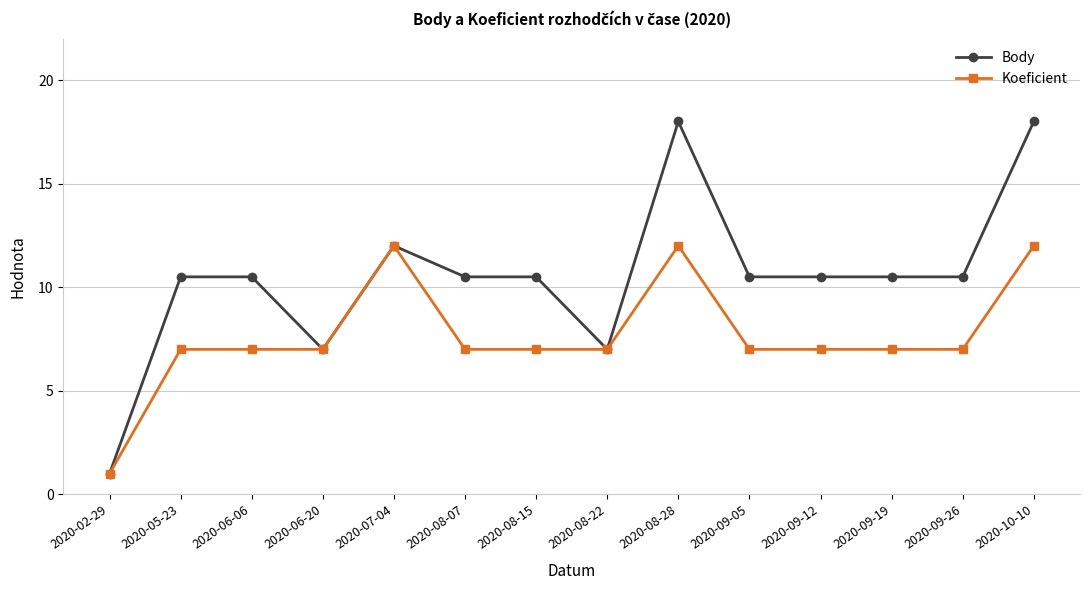

Reading left to right, list all the values displayed in this chart.

Body: 2020-02-29=1.0	2020-05-23=10.5	2020-06-06=10.5	2020-06-20=7.0	2020-07-04=12.0	2020-08-07=10.5	2020-08-15=10.5	2020-08-22=7.0	2020-08-28=18.0	2020-09-05=10.5	2020-09-12=10.5	2020-09-19=10.5	2020-09-26=10.5	2020-10-10=18.0
Koeficient: 2020-02-29=1.0	2020-05-23=7.0	2020-06-06=7.0	2020-06-20=7.0	2020-07-04=12.0	2020-08-07=7.0	2020-08-15=7.0	2020-08-22=7.0	2020-08-28=12.0	2020-09-05=7.0	2020-09-12=7.0	2020-09-19=7.0	2020-09-26=7.0	2020-10-10=12.0